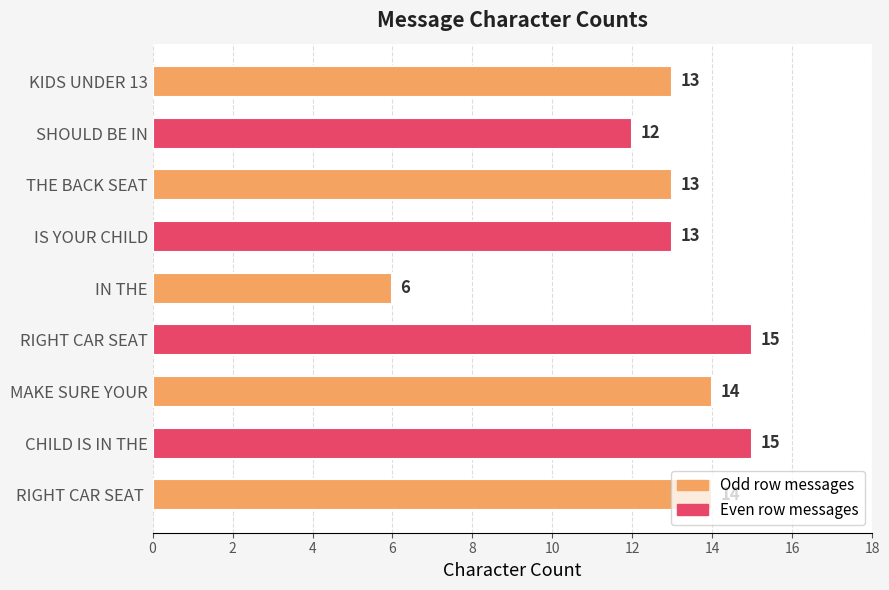

What position from the bottom is KIDS UNDER 13?

9